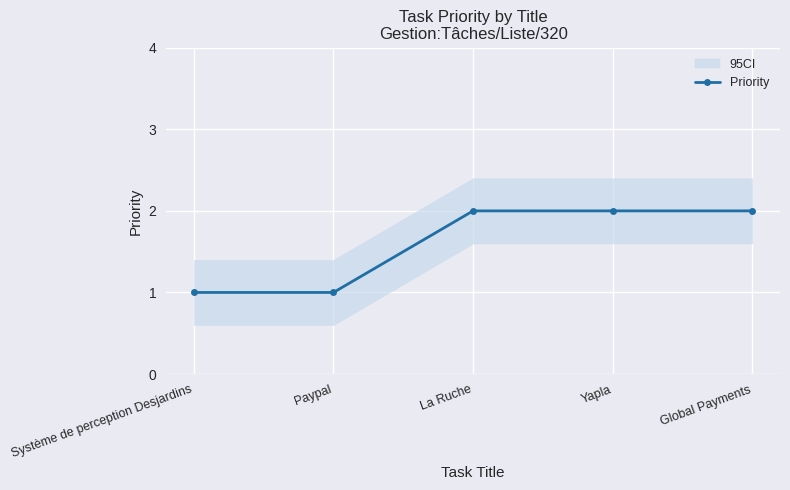

What is the ratio of the value at Yapla to the value at La Ruche?

1.0